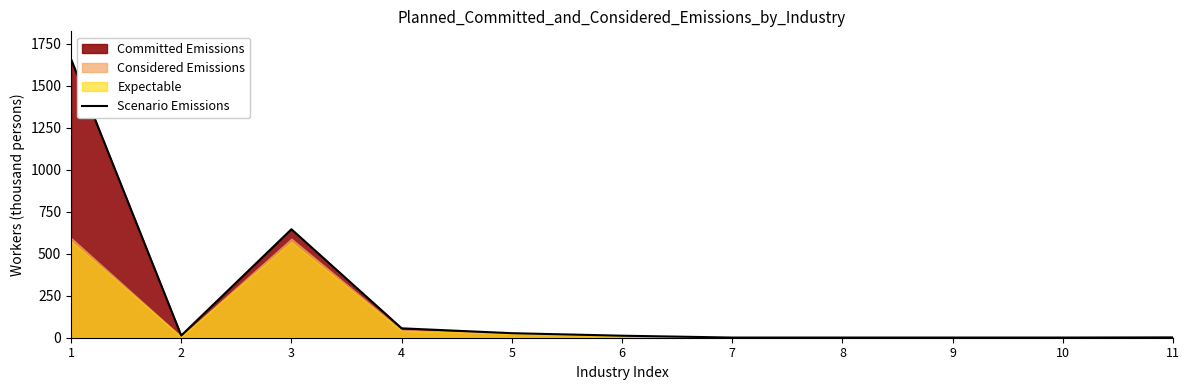

Reading left to right, list all the values displayed in this chart.

1=1659	2=13	3=646	4=56	5=27	6=12	7=1	8=1	9=1	10=1	11=2